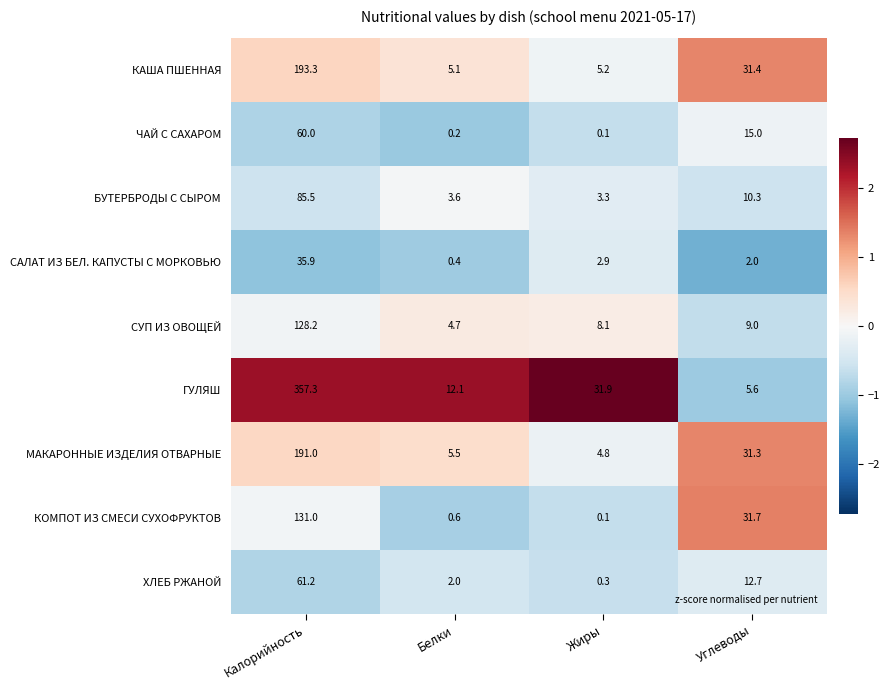

Count the number of data series in this chart.

9